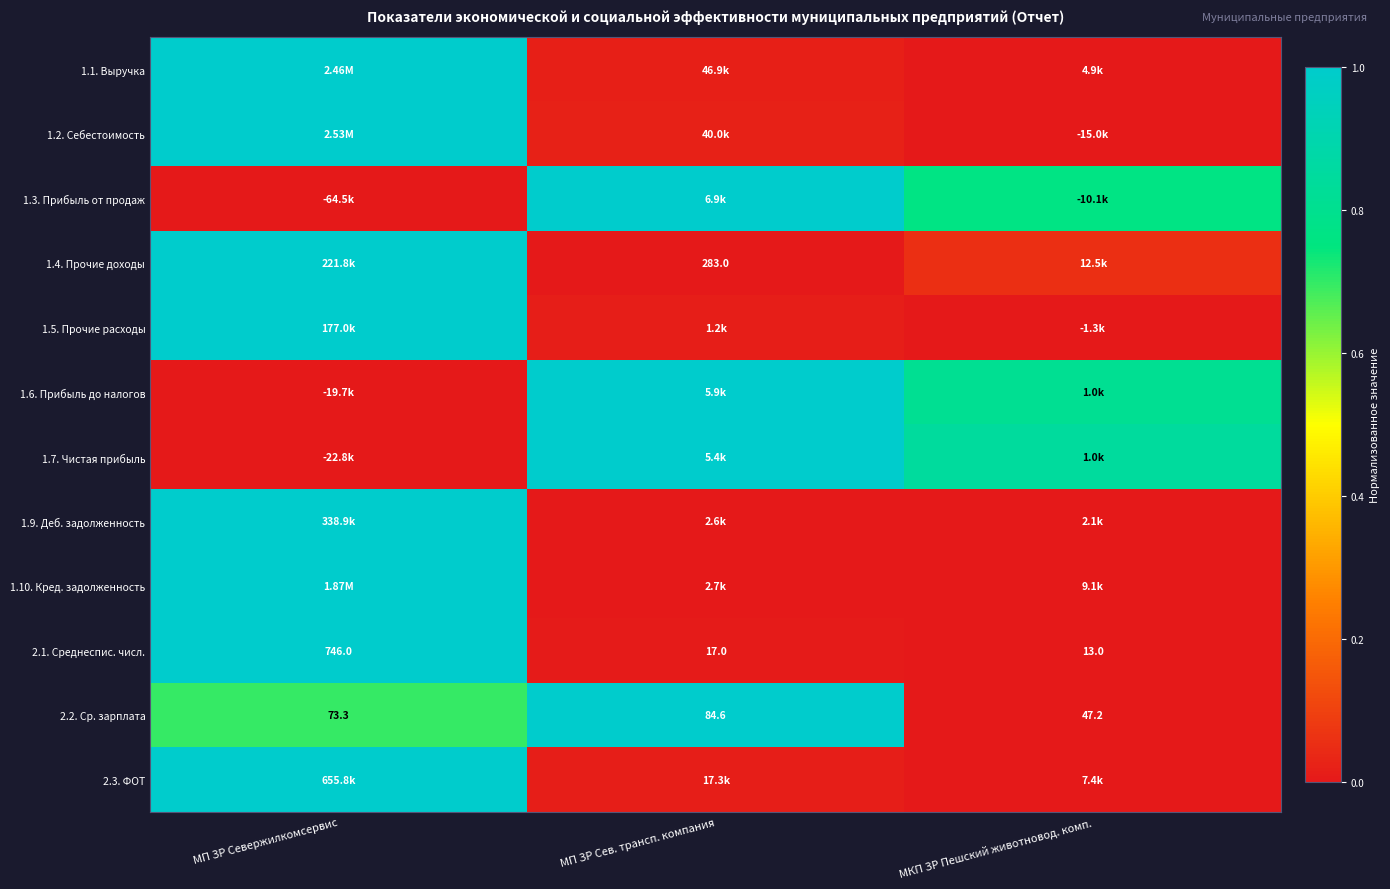

At how many categories does at least one series exceed 0?

3